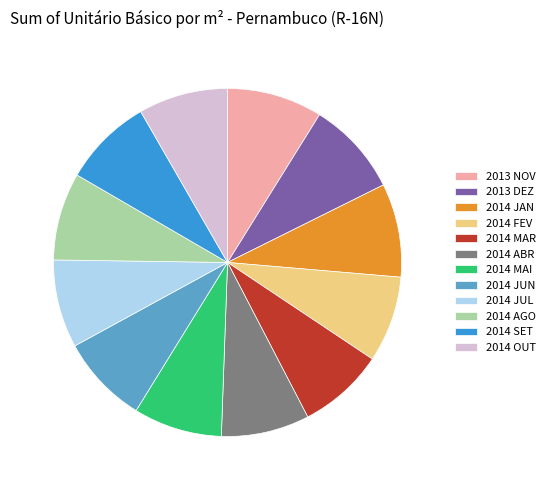

Does 2014 JUL account for over 50% of the chart?

No